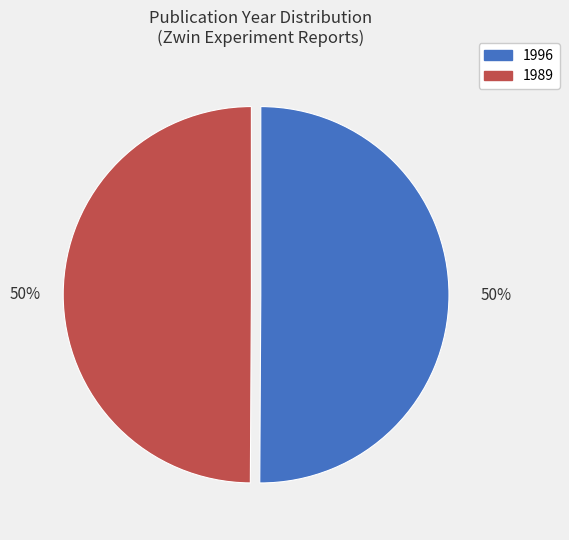

Is the sum of 1989 and 1996 greater than half?

Yes